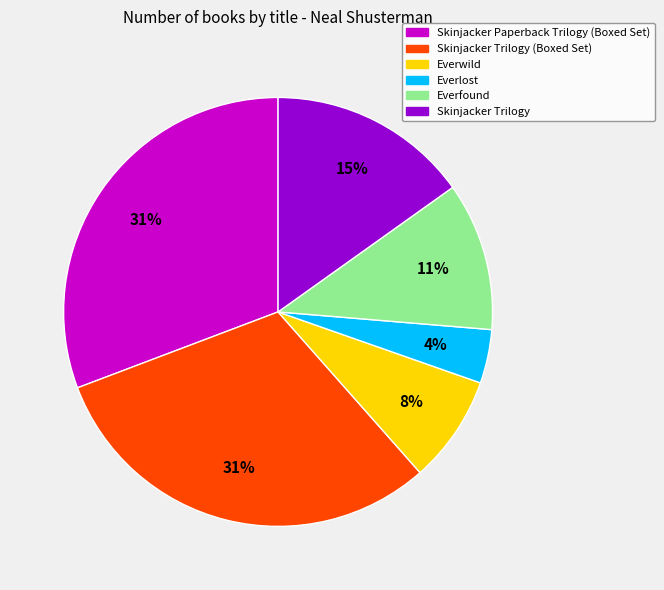

Is there any slice that represents more than half of the pie?

No